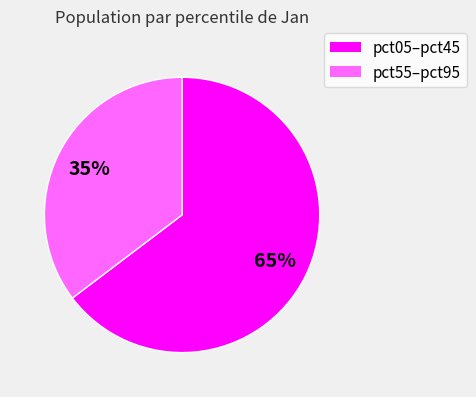

The pct05–pct45 slice represents 65% of the pie. True or false?

True